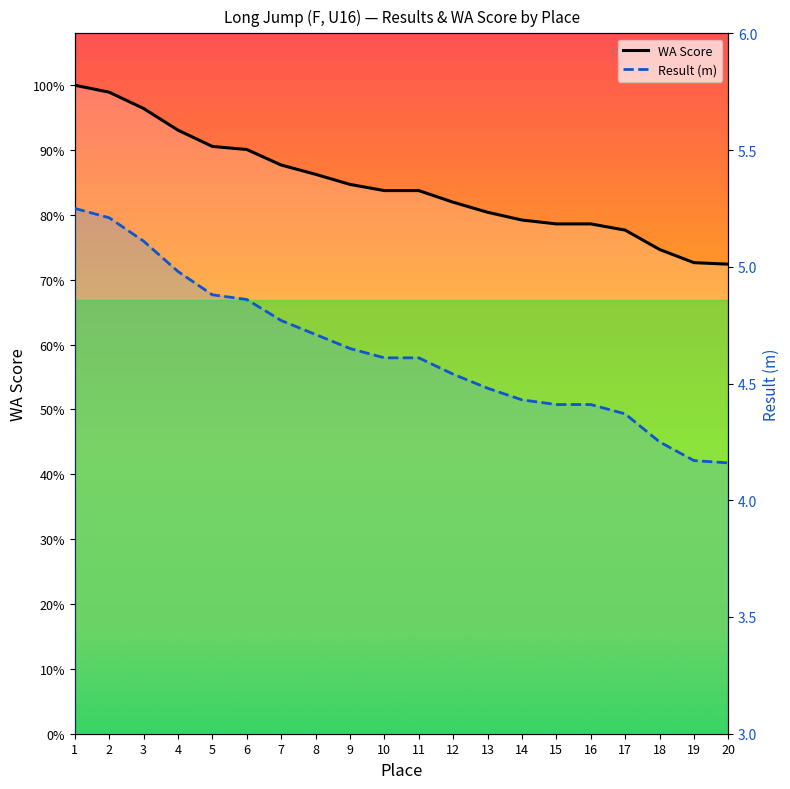

What is the difference between the highest and lowest values at 9?

704.4